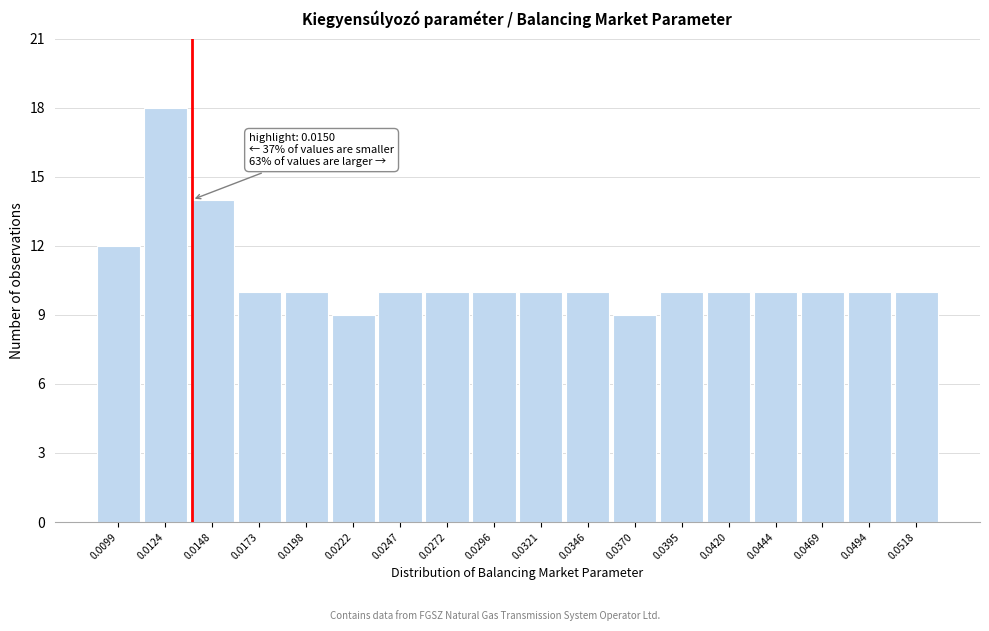

Reading right to left, extract all data points from this chart.

10	10	10	10	10	10	9	10	10	10	10	10	9	10	10	14	18	12